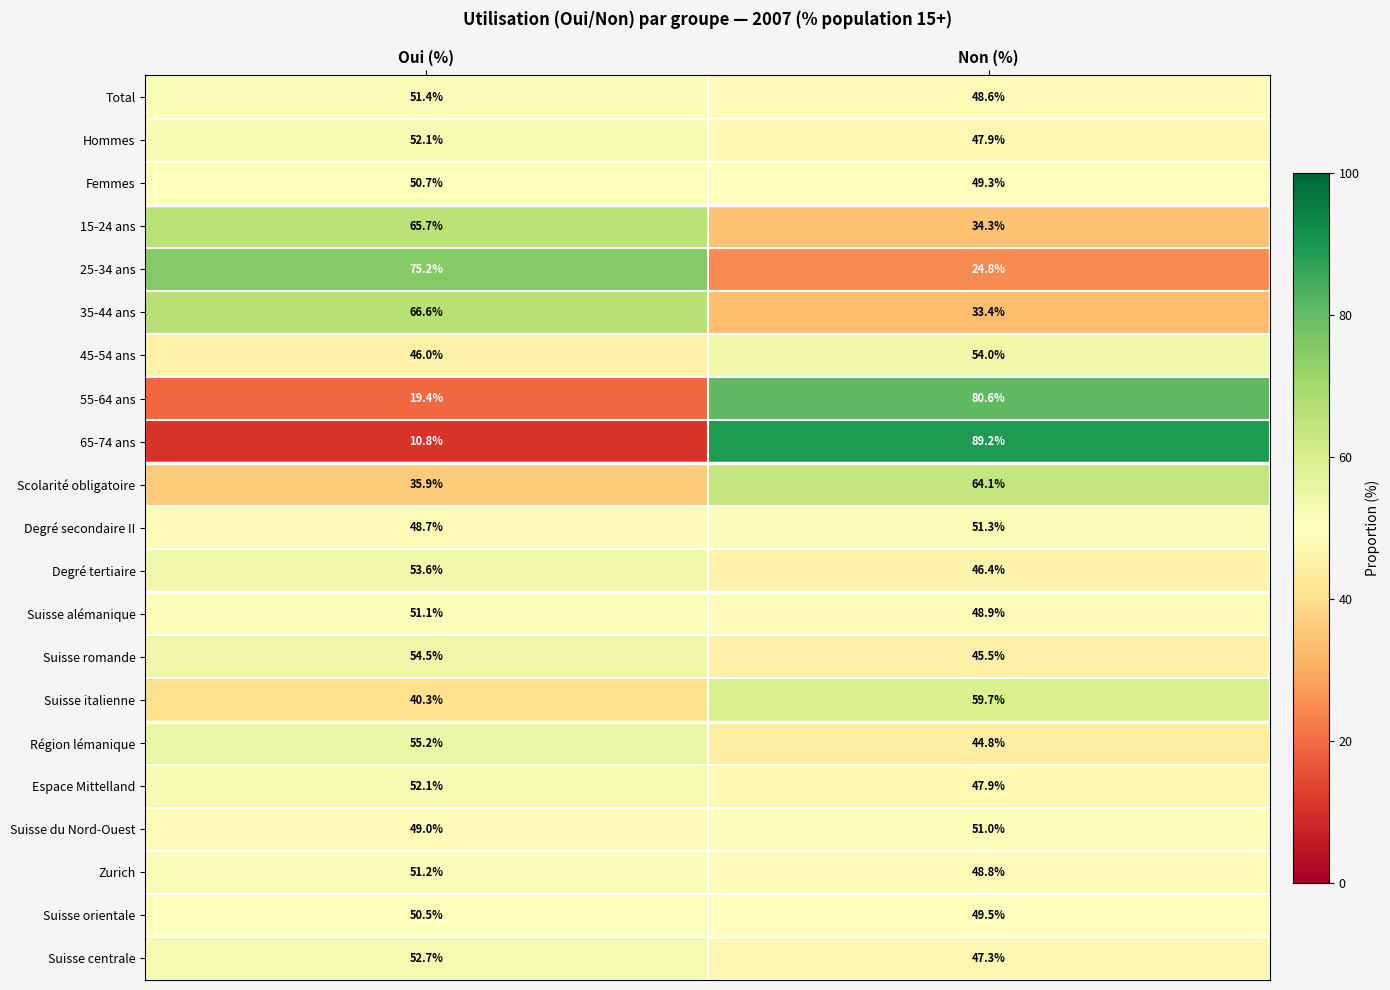

What is the difference between the highest and lowest values at Non (%)?

64.4